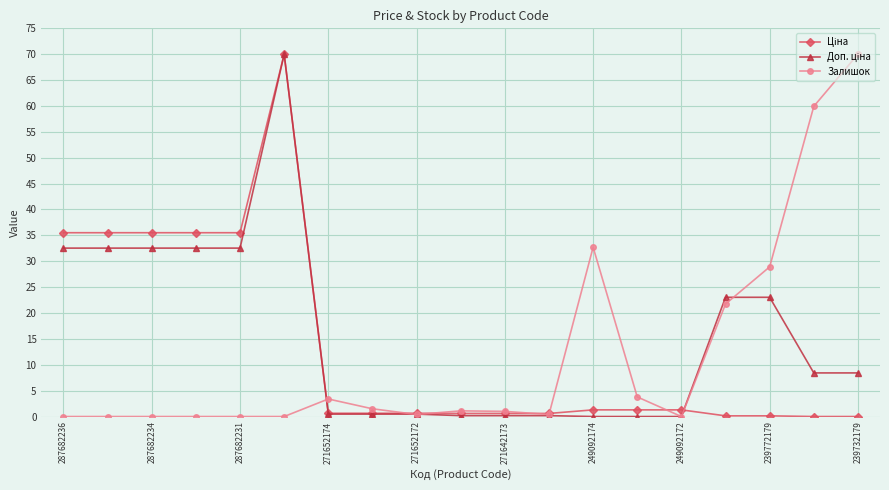

What is the highest value of the Залишок series?

70.0